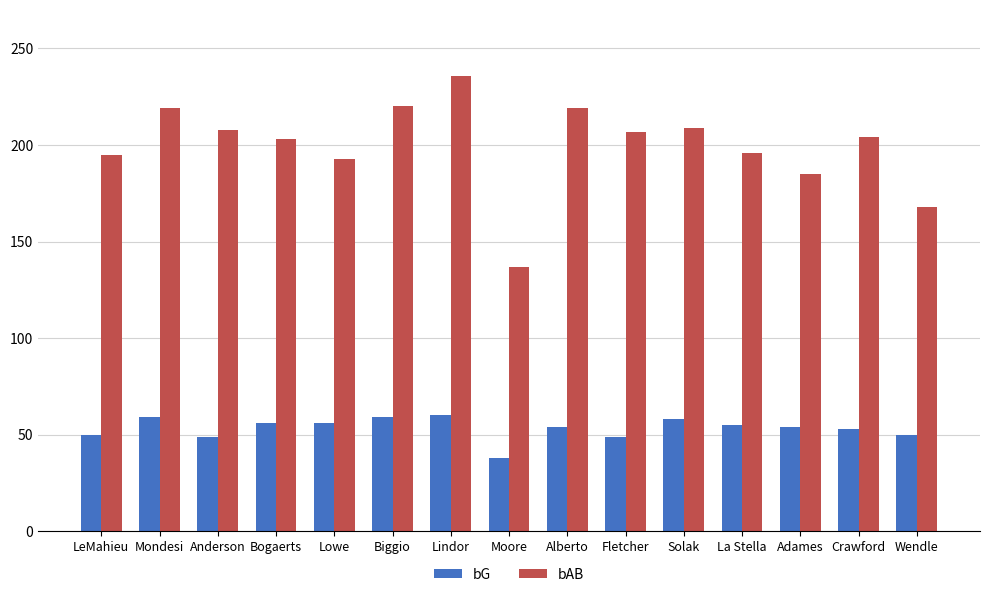

True or false: bAB has a value of 185 at Adames.

True